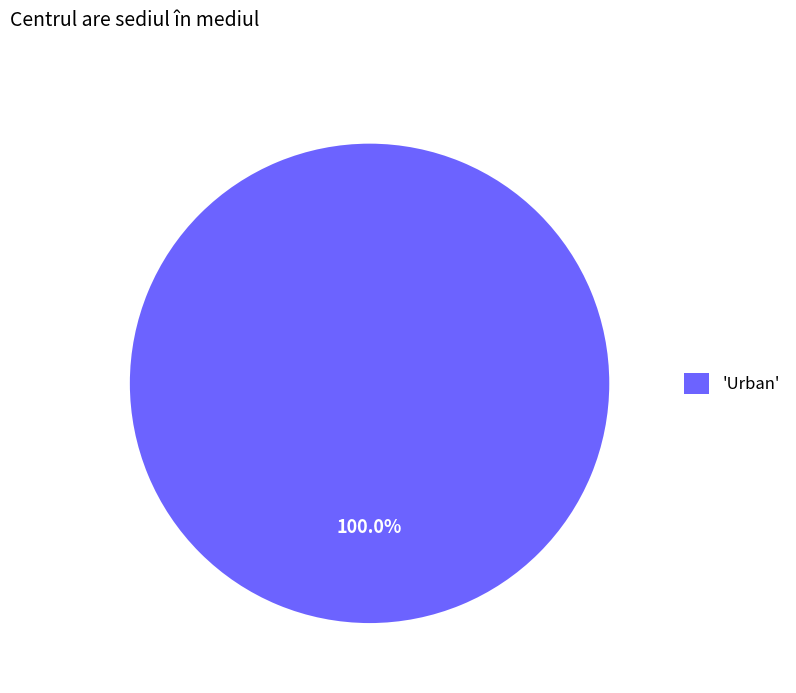

Rank the categories by value from highest to lowest.

'Urban'